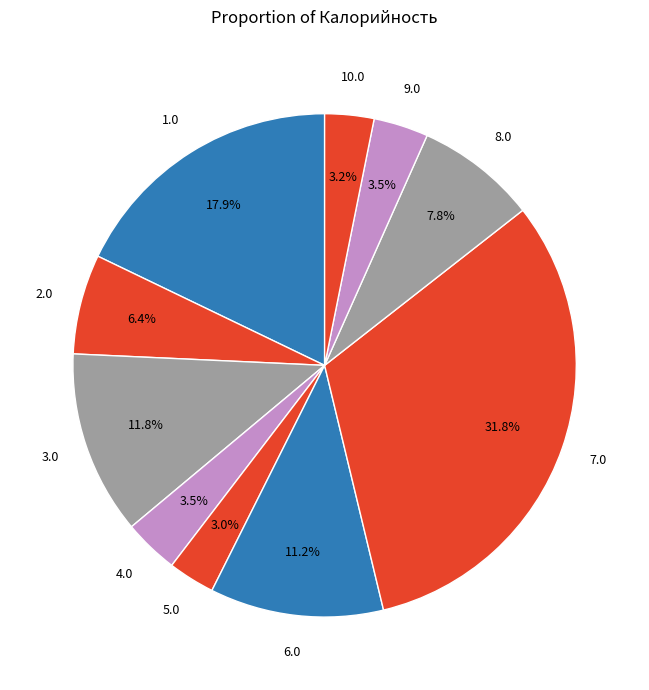

How many segments does this pie chart have?

10